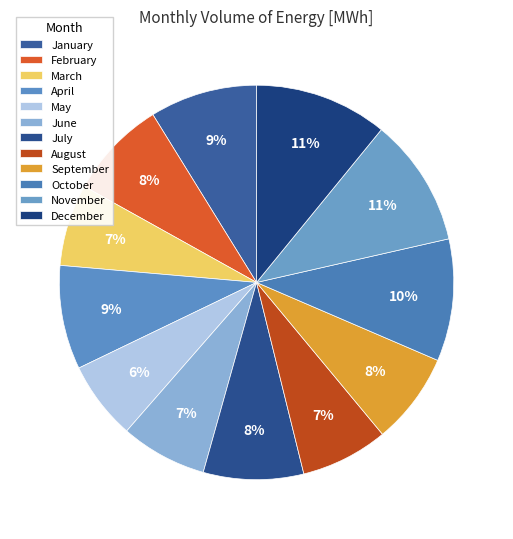

Count the number of slices in the pie.

12